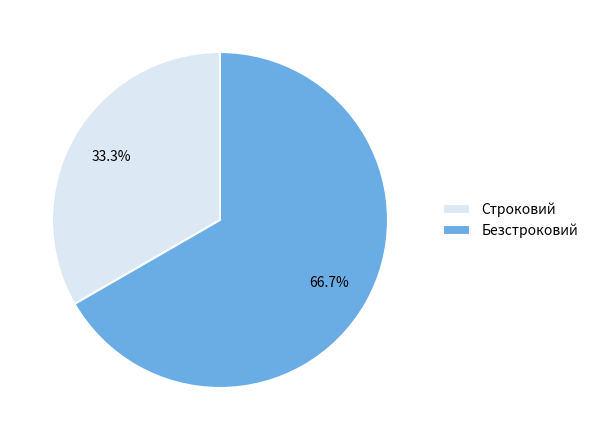

Combined, what portion of the pie is Строковий and Безстроковий?

100.0%